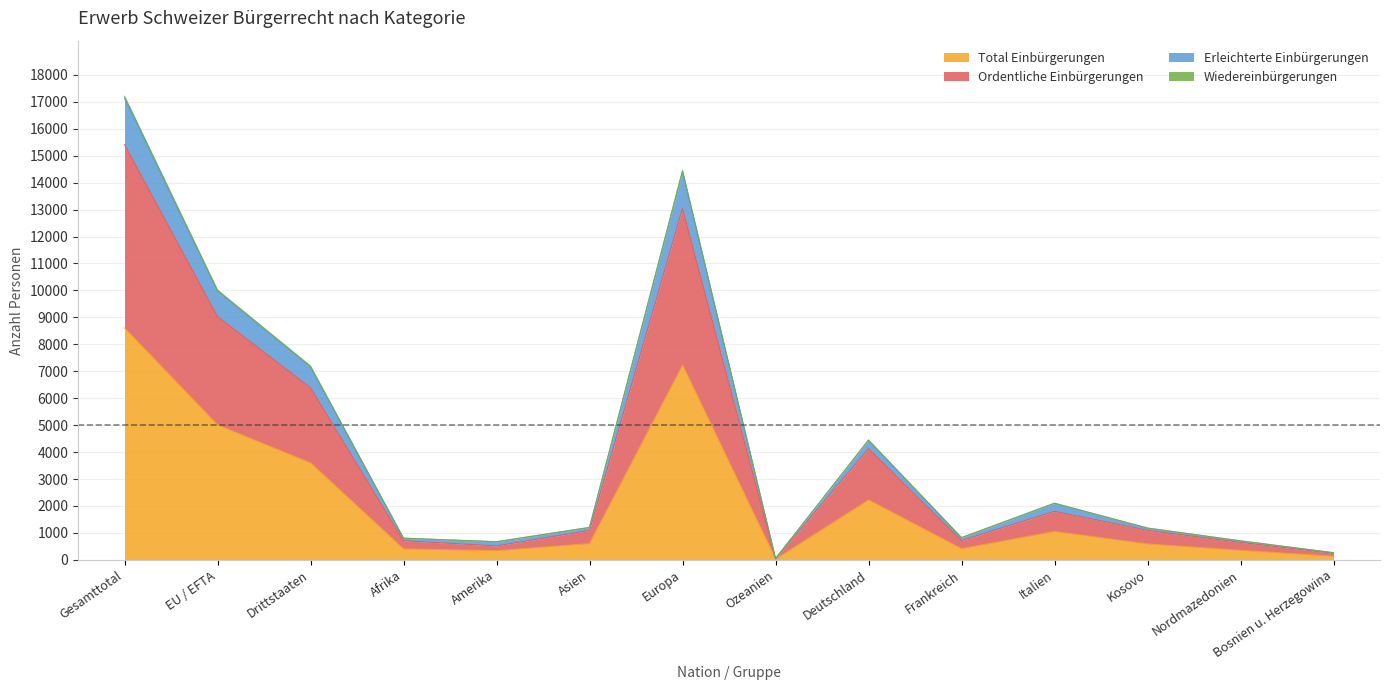

The value of Total Einbürgerungen at Nordmazedonien is 352. True or false?

True